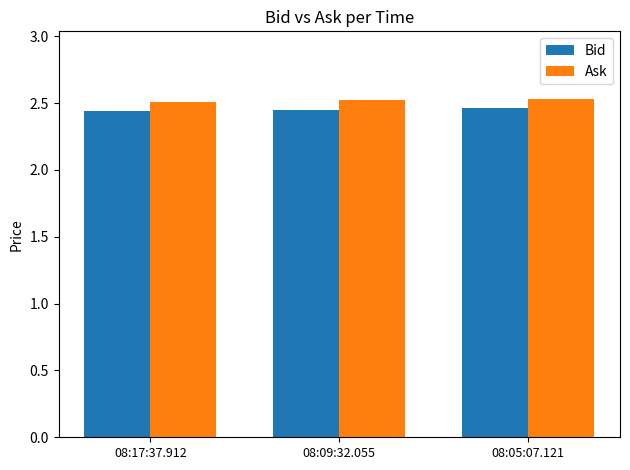

Is the value of Bid at 08:17:37.912 greater than the value of Ask at 08:17:37.912?

No